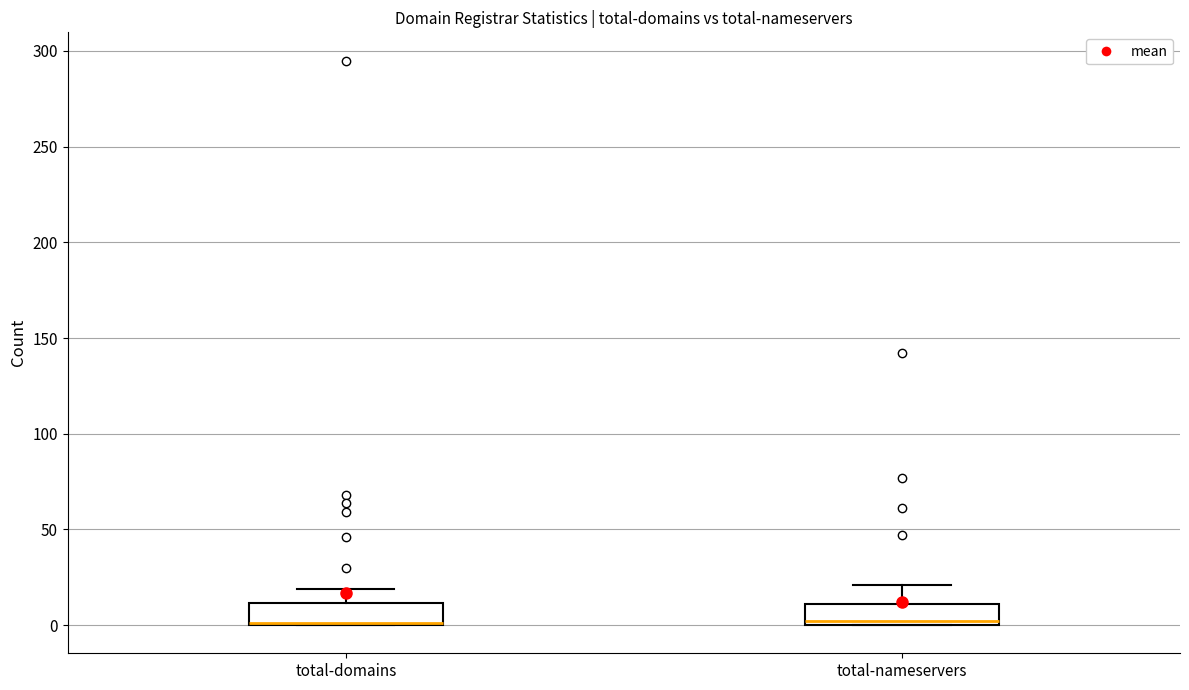

Reading left to right, transcribe this box plot: for each box, give where its median line is, the range the box spans, and where its two whiskers end, as read against the y-axis. The values are not printed on the chart, so give them approximately, as read against the axis.

total-domains: median 0 (drawn on the box's lower edge), box 0 to 10, whiskers 0 to 20
total-nameservers: median 0 (just above the box's lower edge), box 0 to 10, whiskers 0 to 20